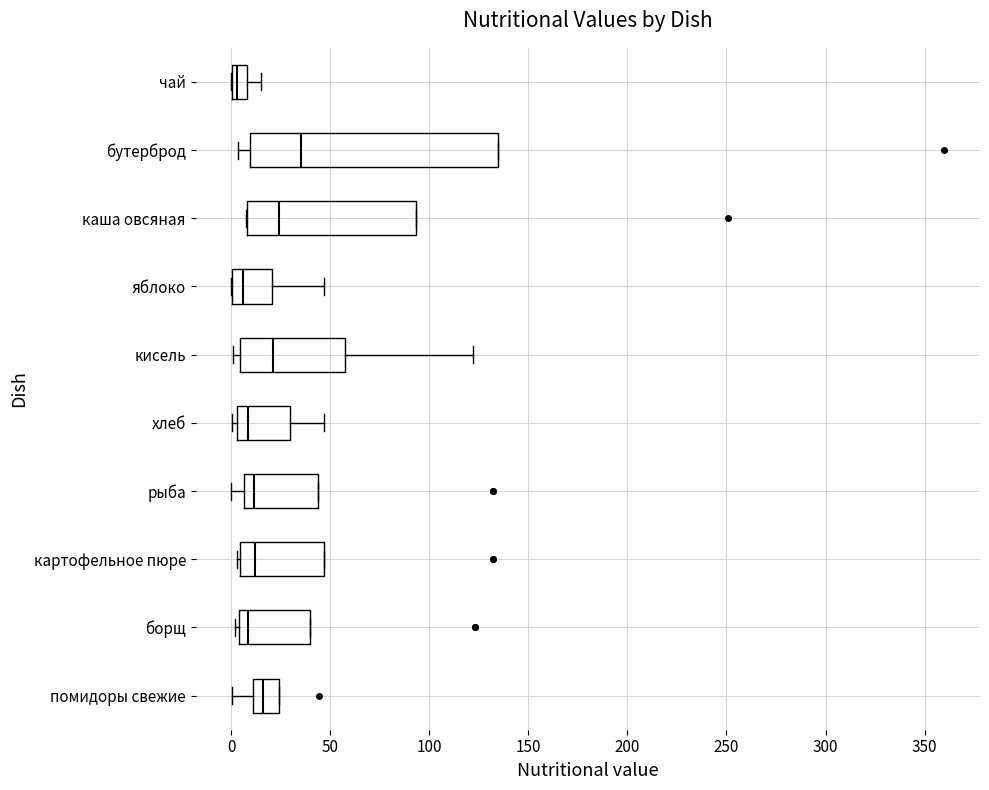

Where is the left edge of the box for картофельное пюре on the x-axis? The values are not printed on the chart, so give them approximately, as read against the axis.

5